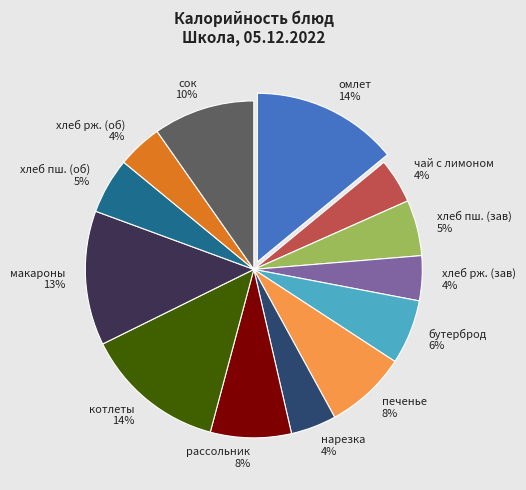

The хлеб рж. (зав) 4% slice represents 4% of the pie. True or false?

True